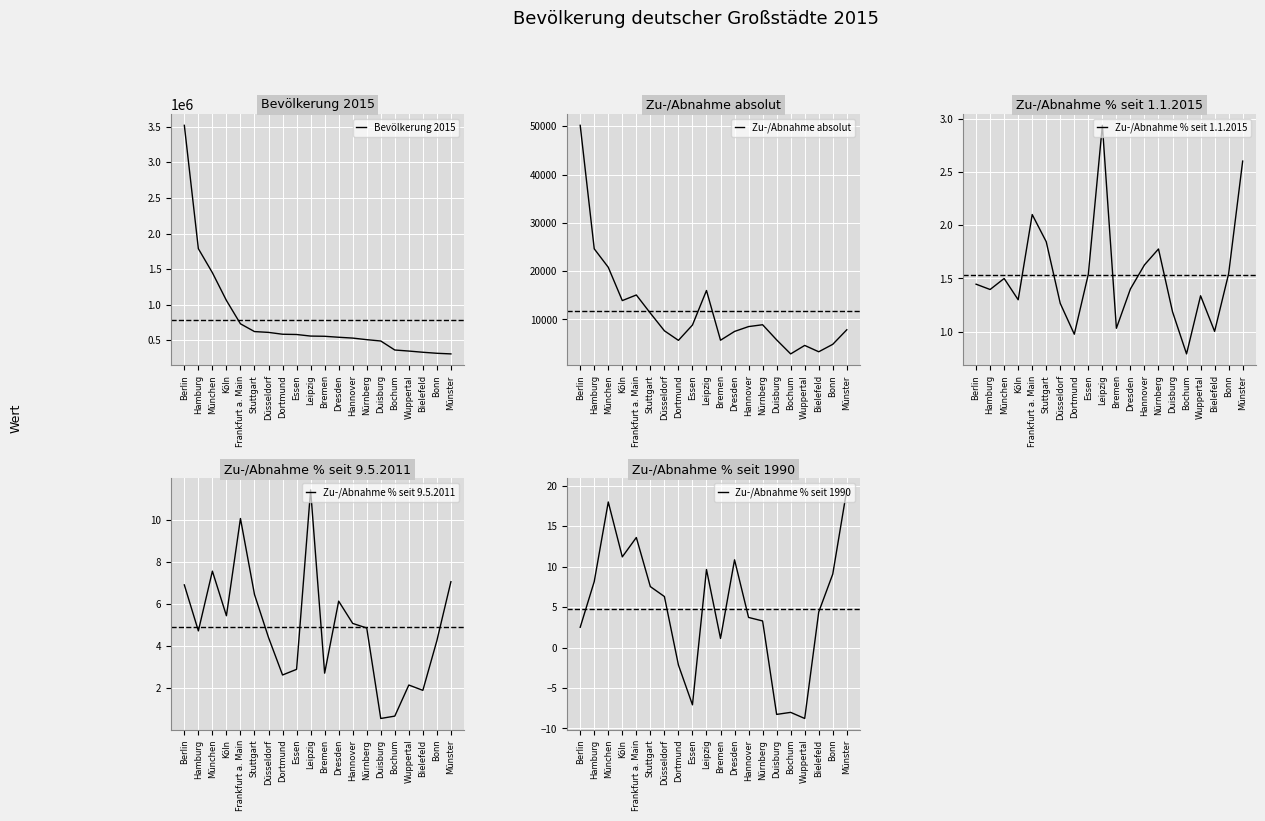

How many data points in Zu-/Abnahme % seit 1.1.2015 are above 1?

18